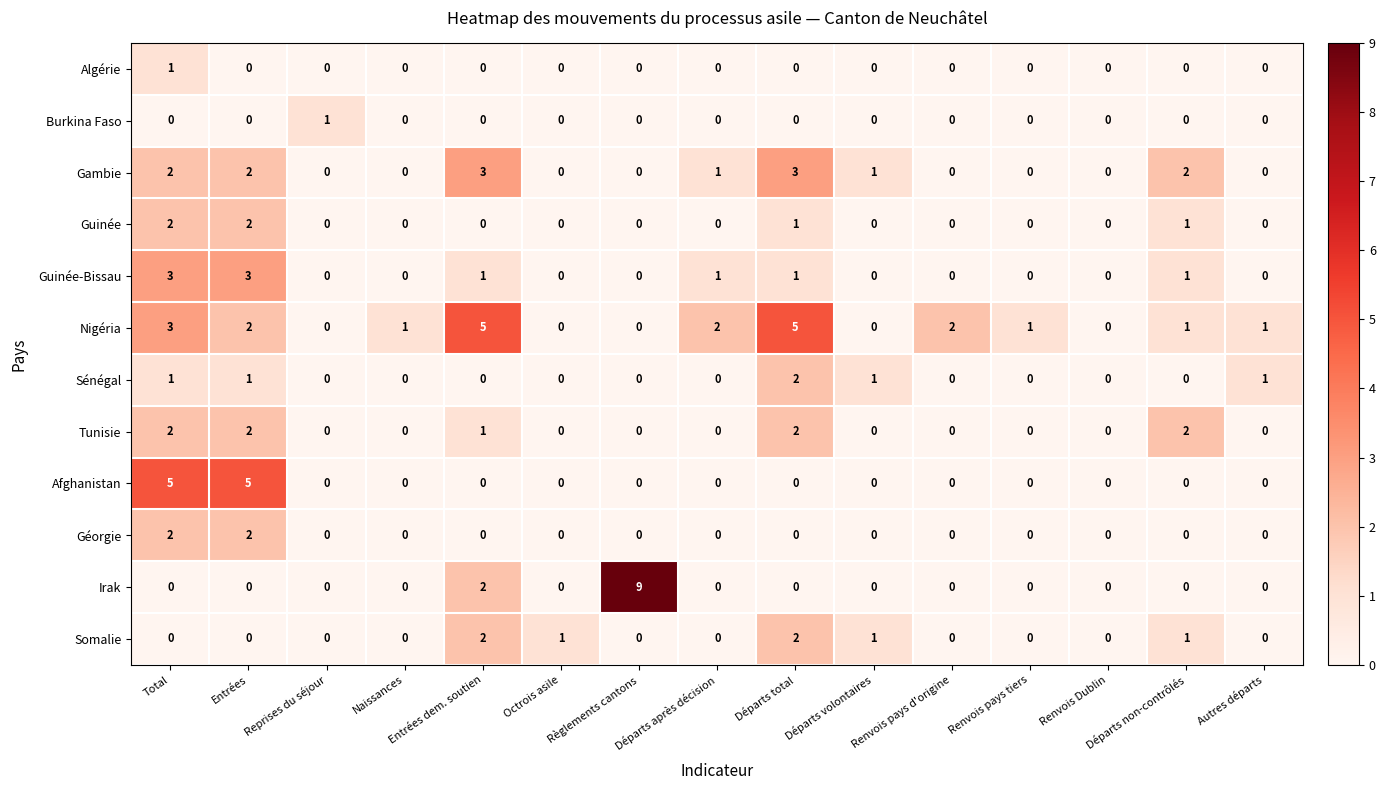

Which series changed the most between Naissances and Autres départs?

Sénégal